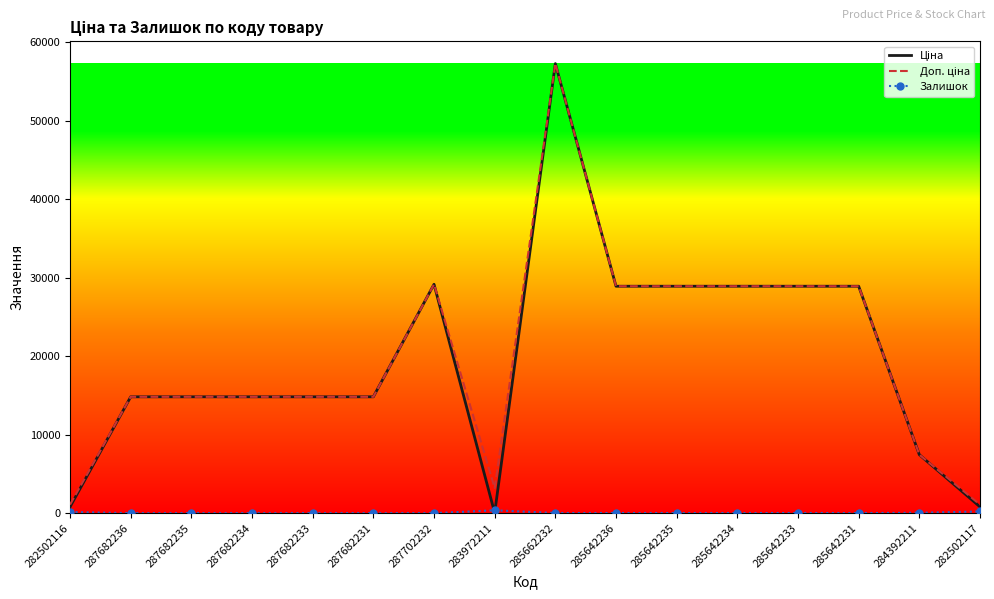

At which category is the sum across all series the highest?

285662232